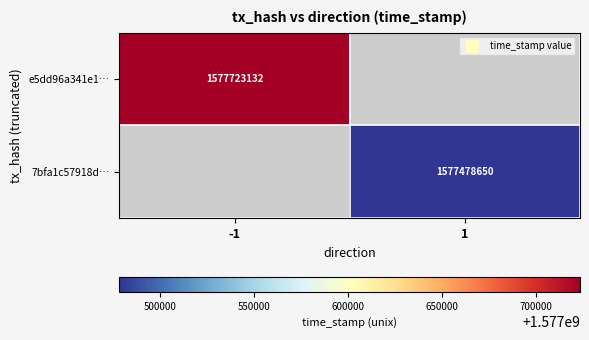

Which series has the widest spread of values?

e5dd96a341e1…